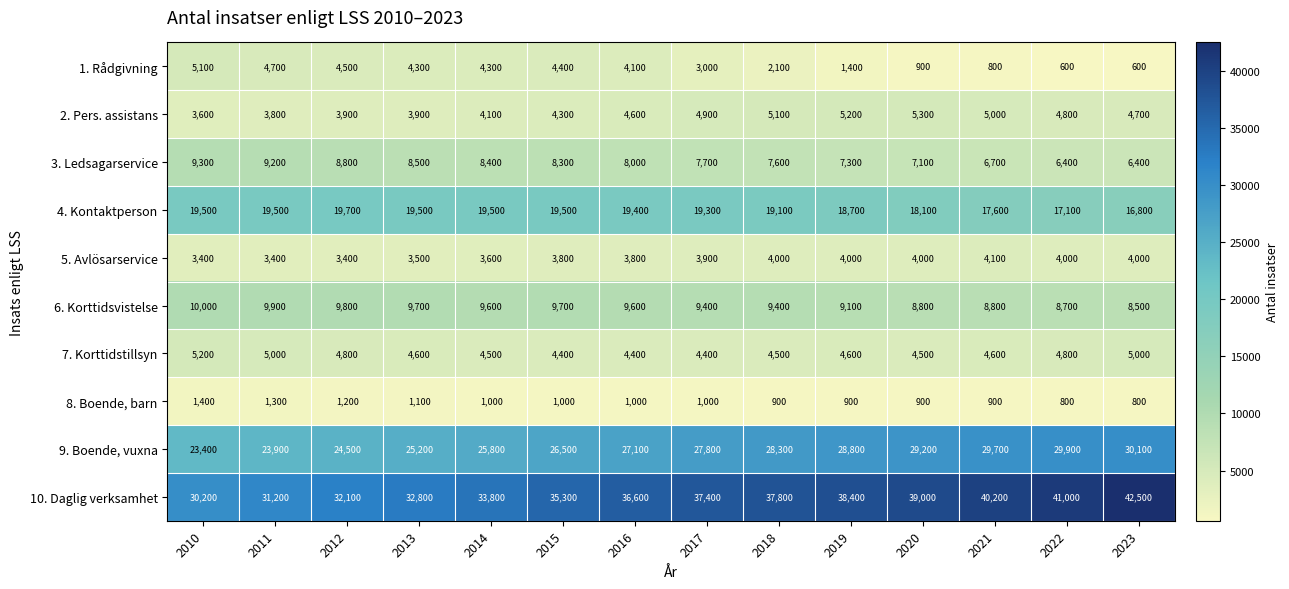

Which category has the lowest value in the 2. Pers. assistans series?

2010